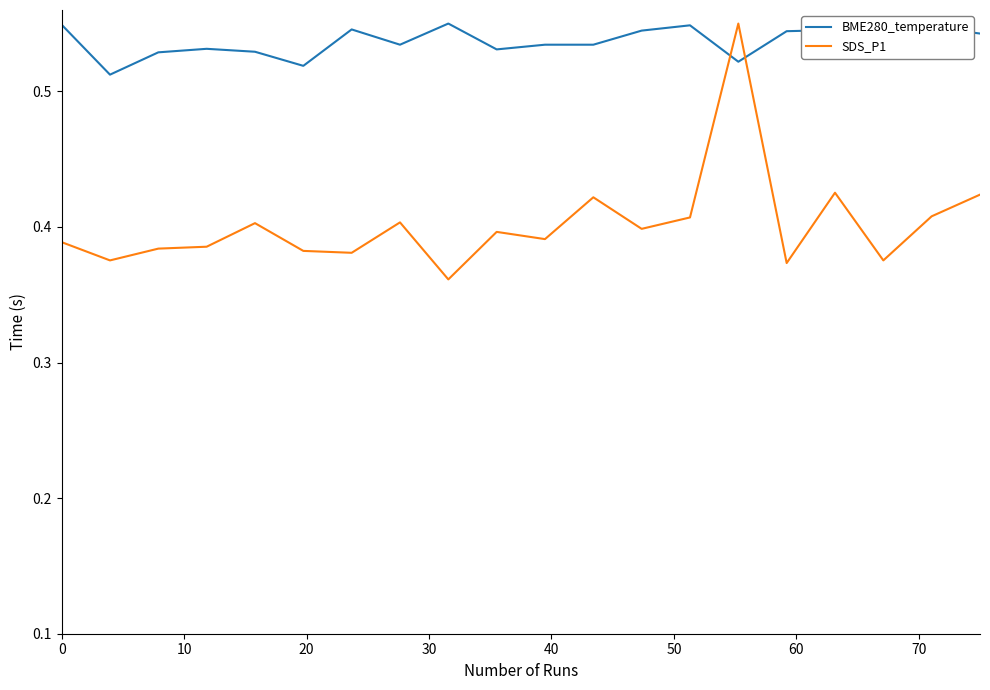

Which series ends up on top after the final intersection of BME280_temperature and SDS_P1?

BME280_temperature